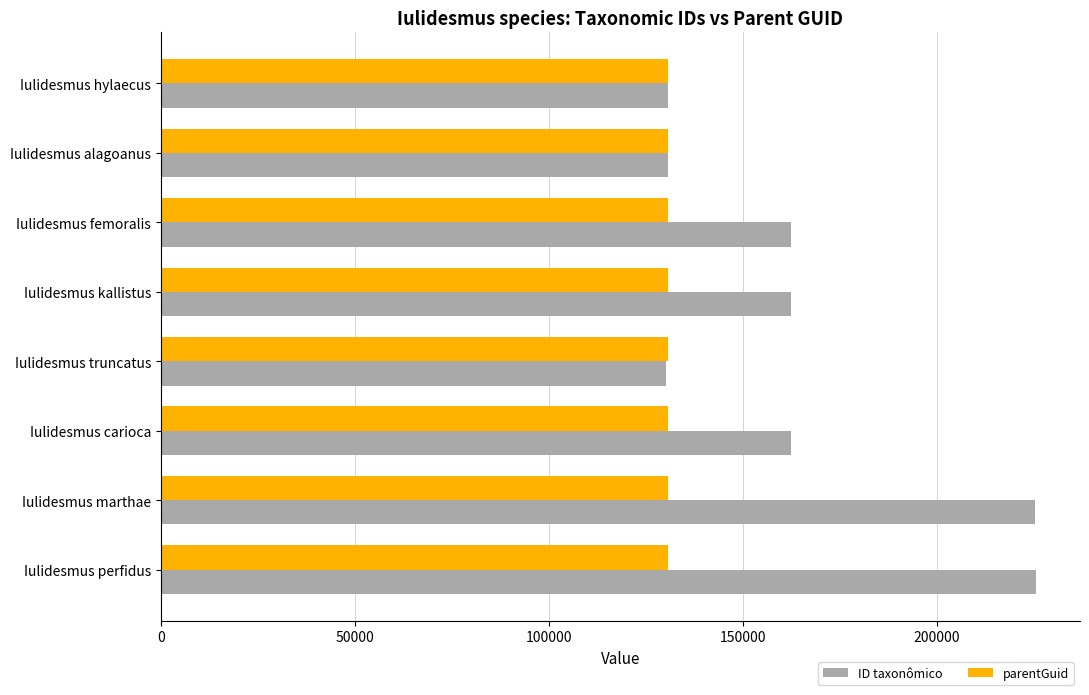

List the series in order of their peak value, highest first.

ID taxonômico, parentGuid